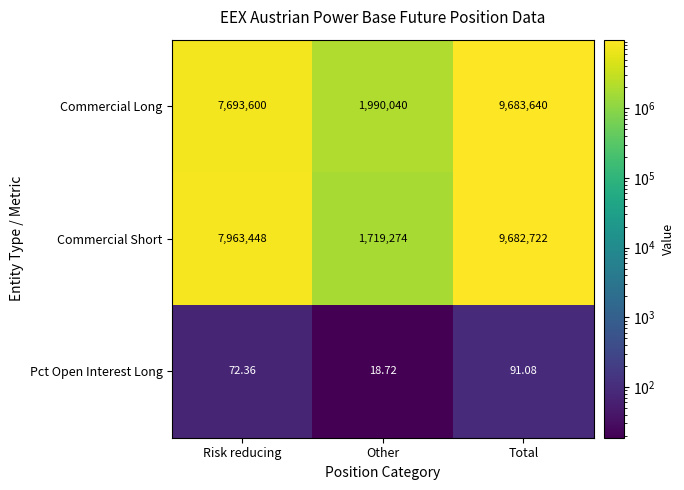

At which category is the sum across all series the highest?

Total